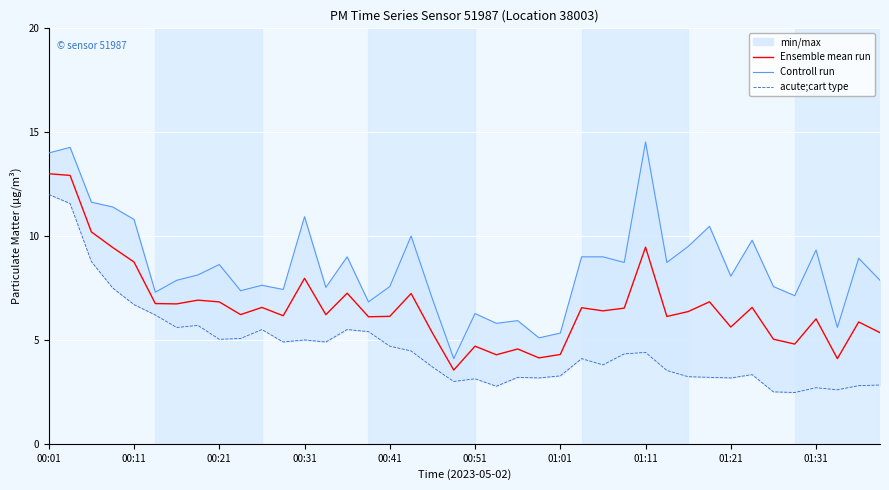

What position from the left is 35?

36